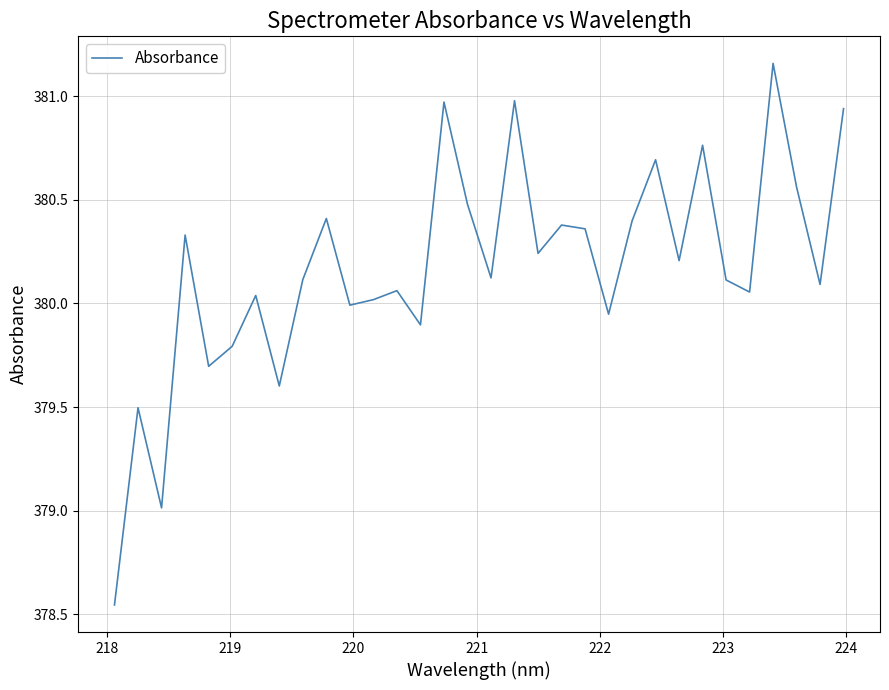

What is the difference between the maximum and second lowest values?

2.1